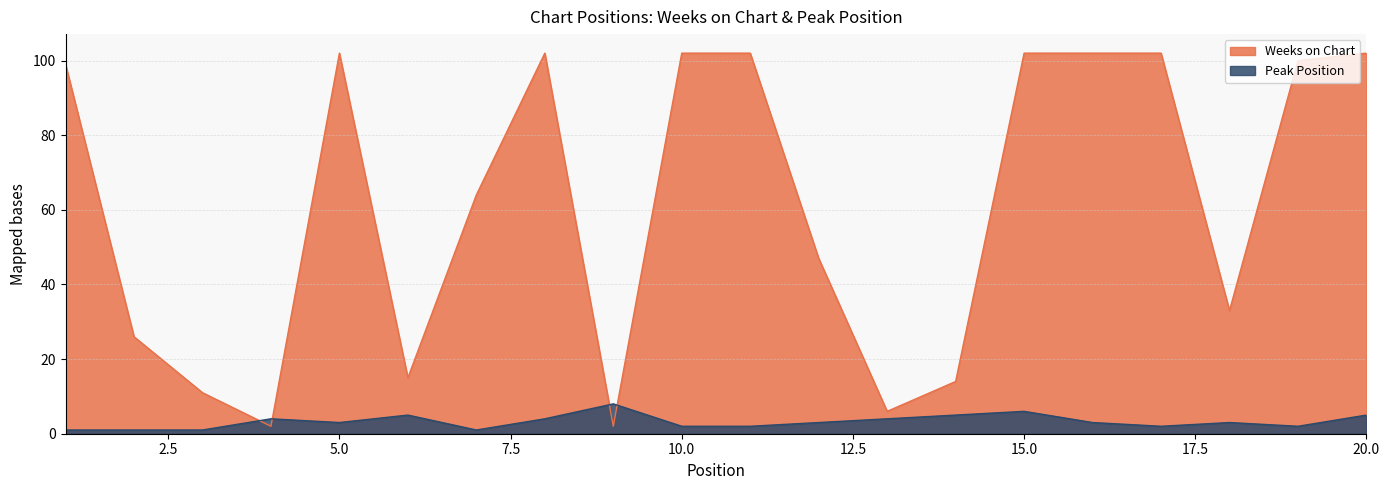

What is the total value across all series at 11?

104